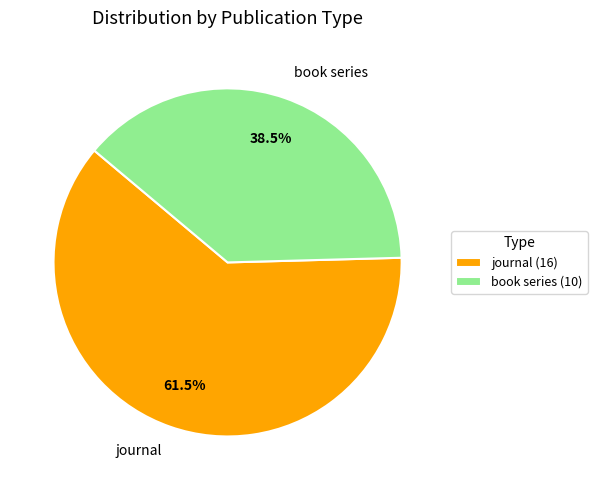

Does any single category account for the majority?

Yes